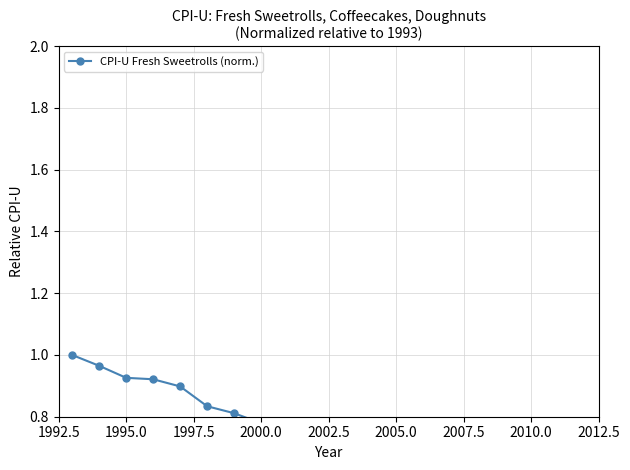

How many points are lower than both their immediate neighbors (excluding endpoints)?

1